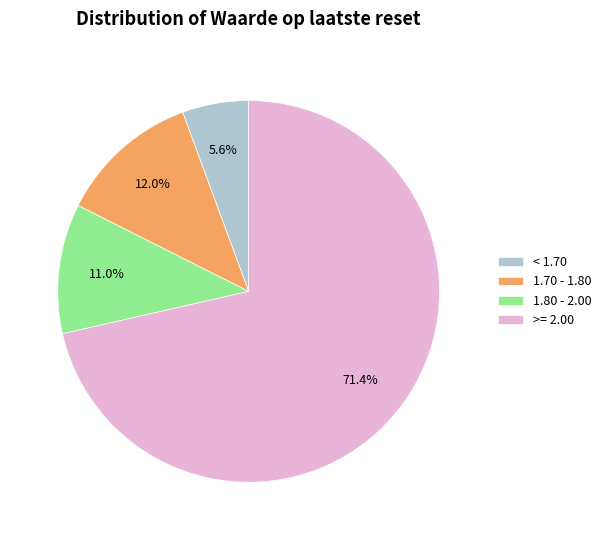

What percentage do 1.70 - 1.80 and >= 2.00 together represent?

83.4%